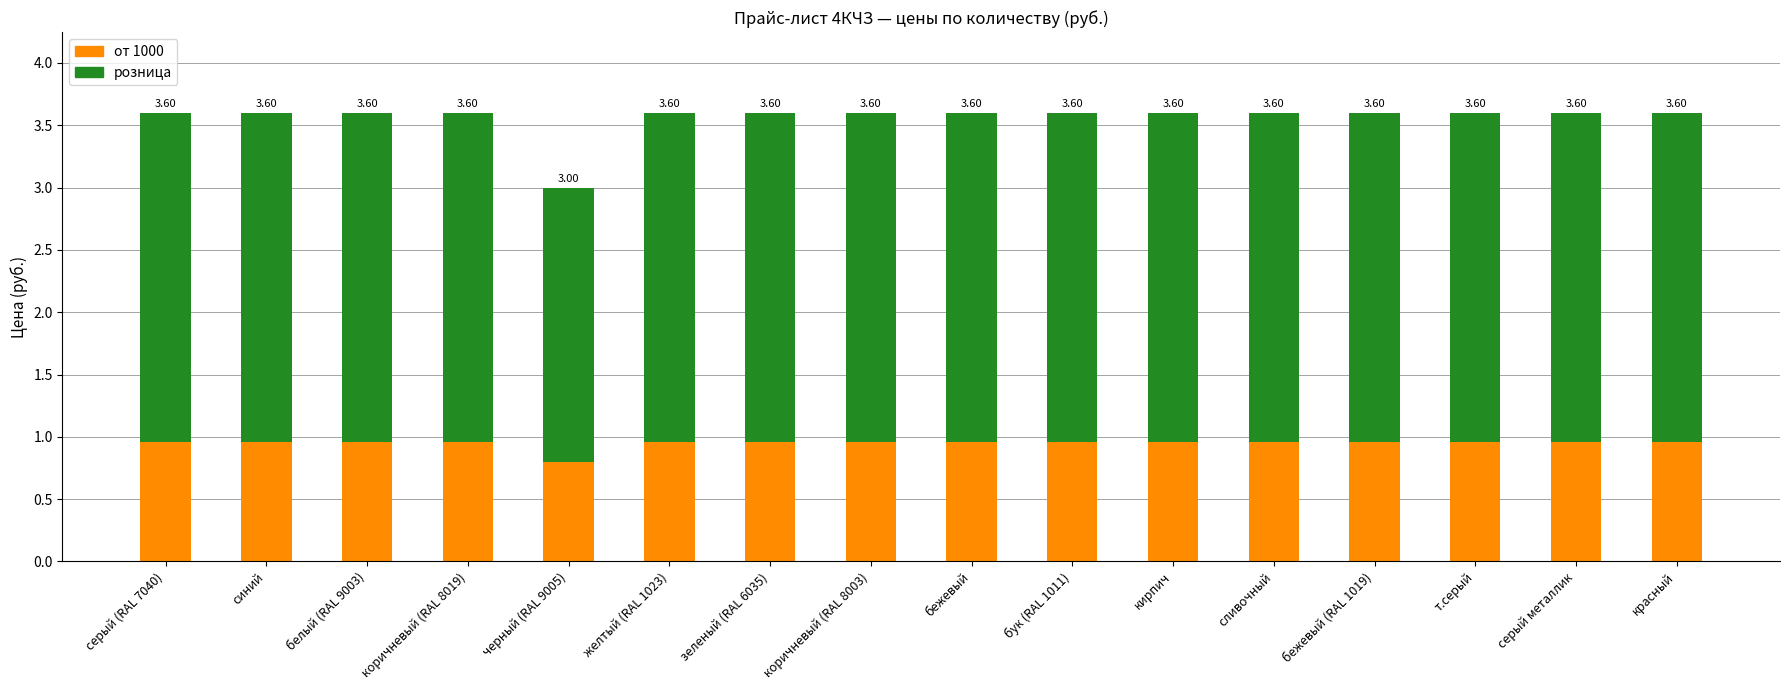

Count the розница values in the range 2 to 3.

16